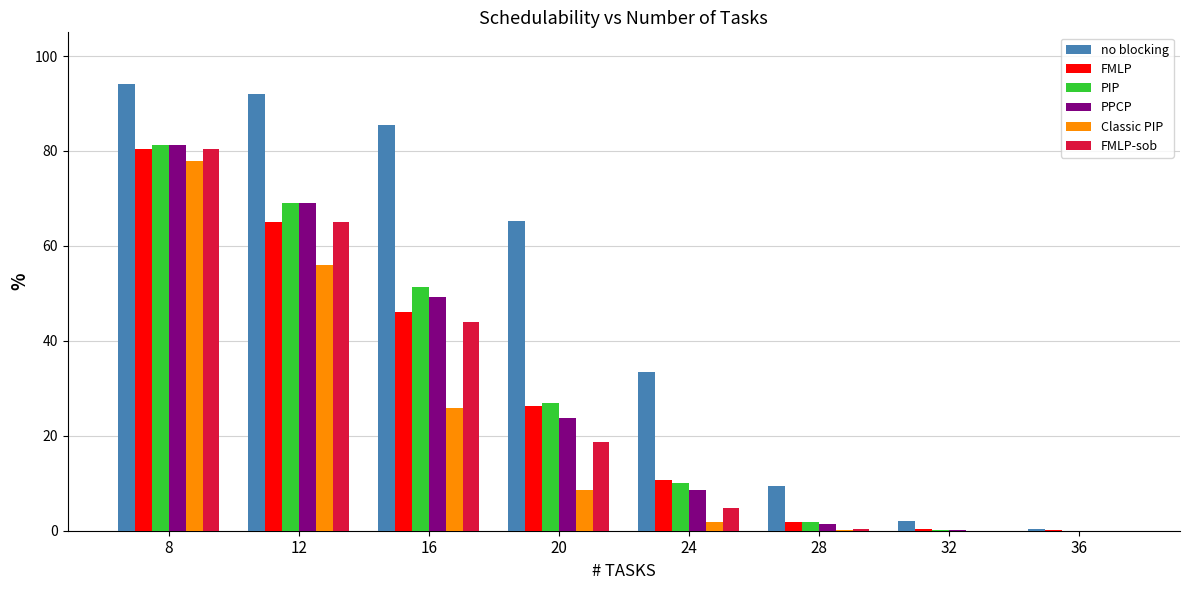

Is it true that FMLP-sob equals 27.2 at 36?

False